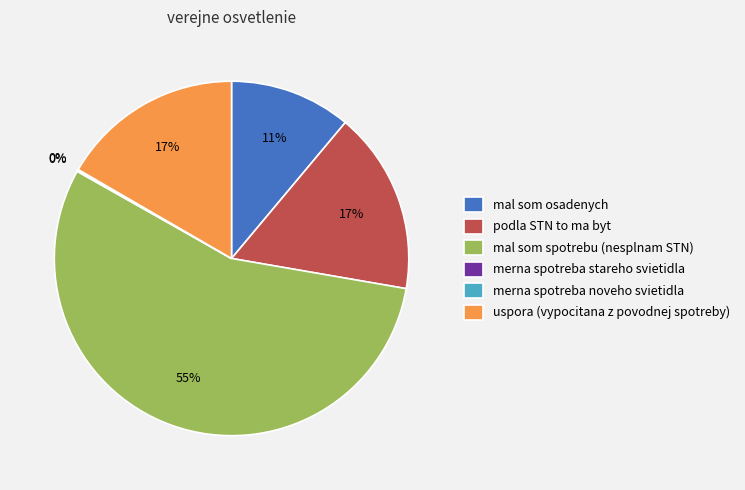

To the nearest percent, what percentage of the pie is podla STN to ma byt?

17%